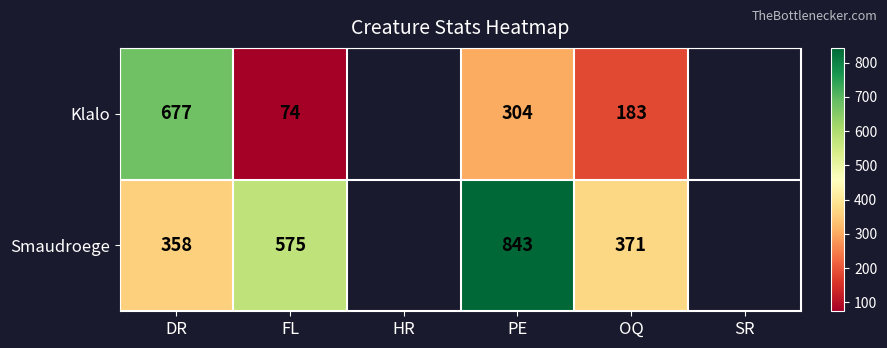

The value of Smaudroege at DR is 358. True or false?

True